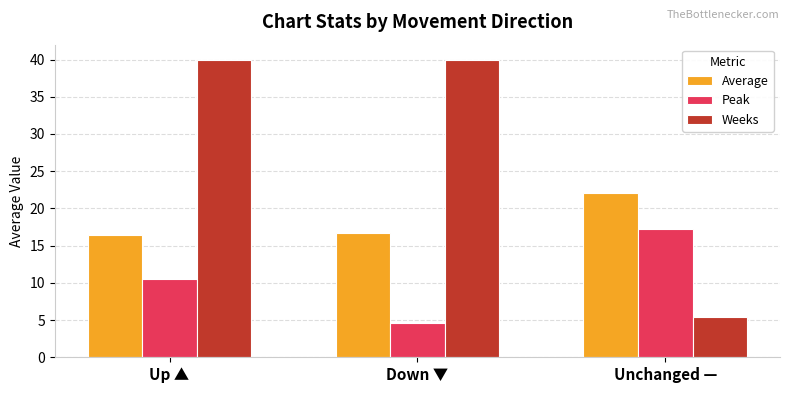

What is the highest value of the Peak series?

17.3